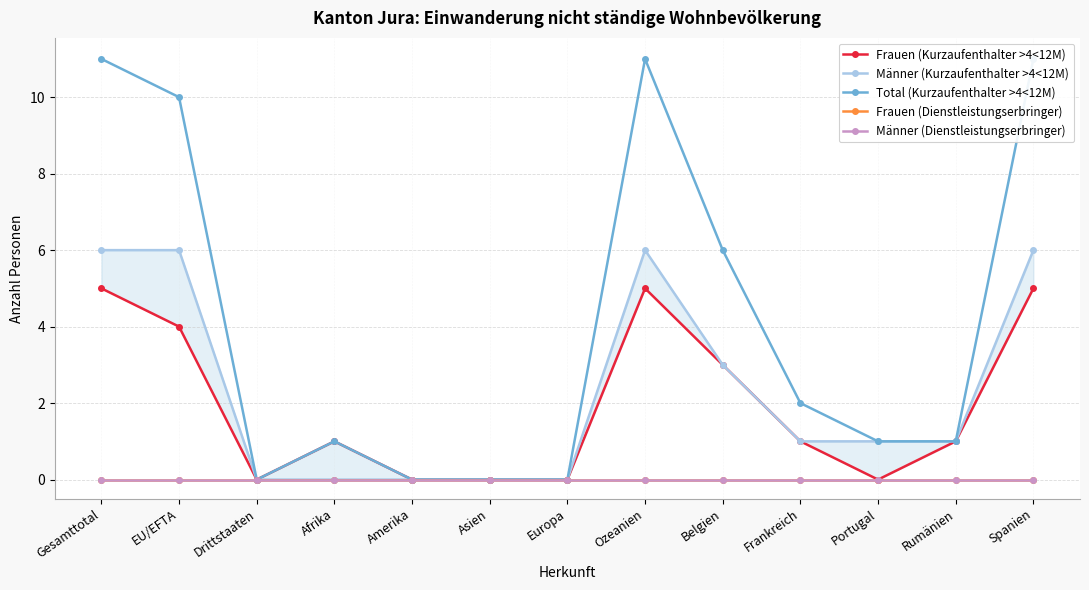

Between Europa and Portugal, which series saw the biggest shift?

Männer (Kurzaufenthalter >4<12M)